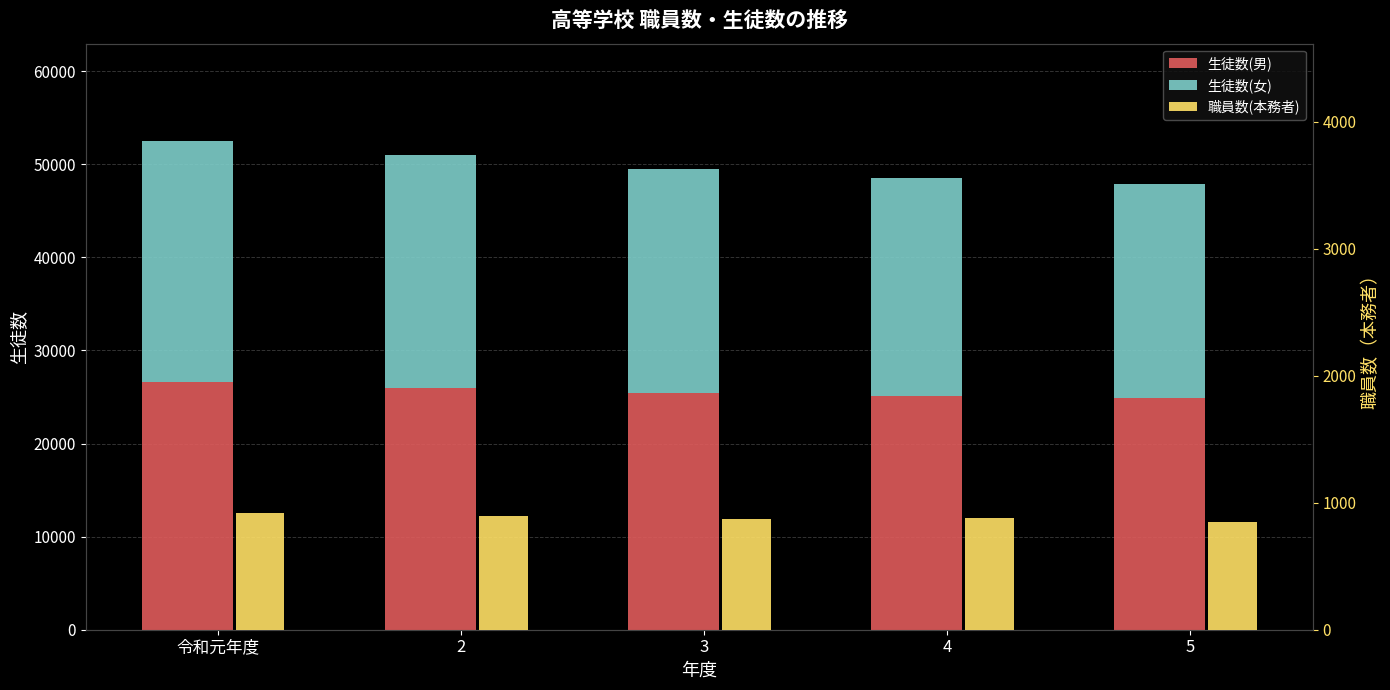

Which series changed the most between 令和元年度 and 4?

生徒数(女)